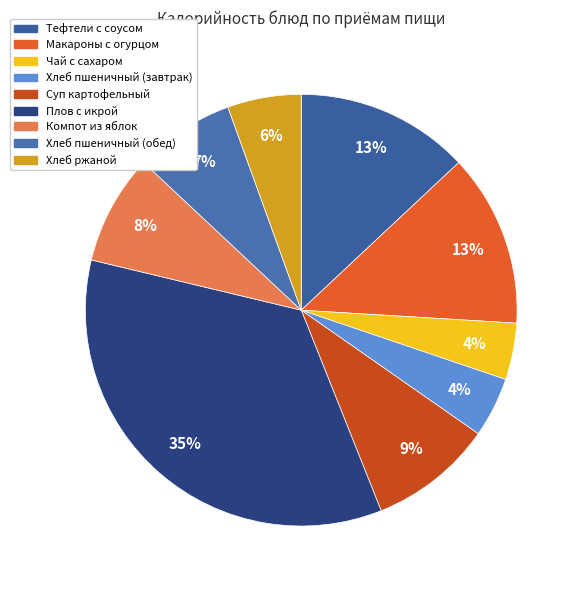

What percentage is NOT represented by Хлеб ржаной?

94.5%